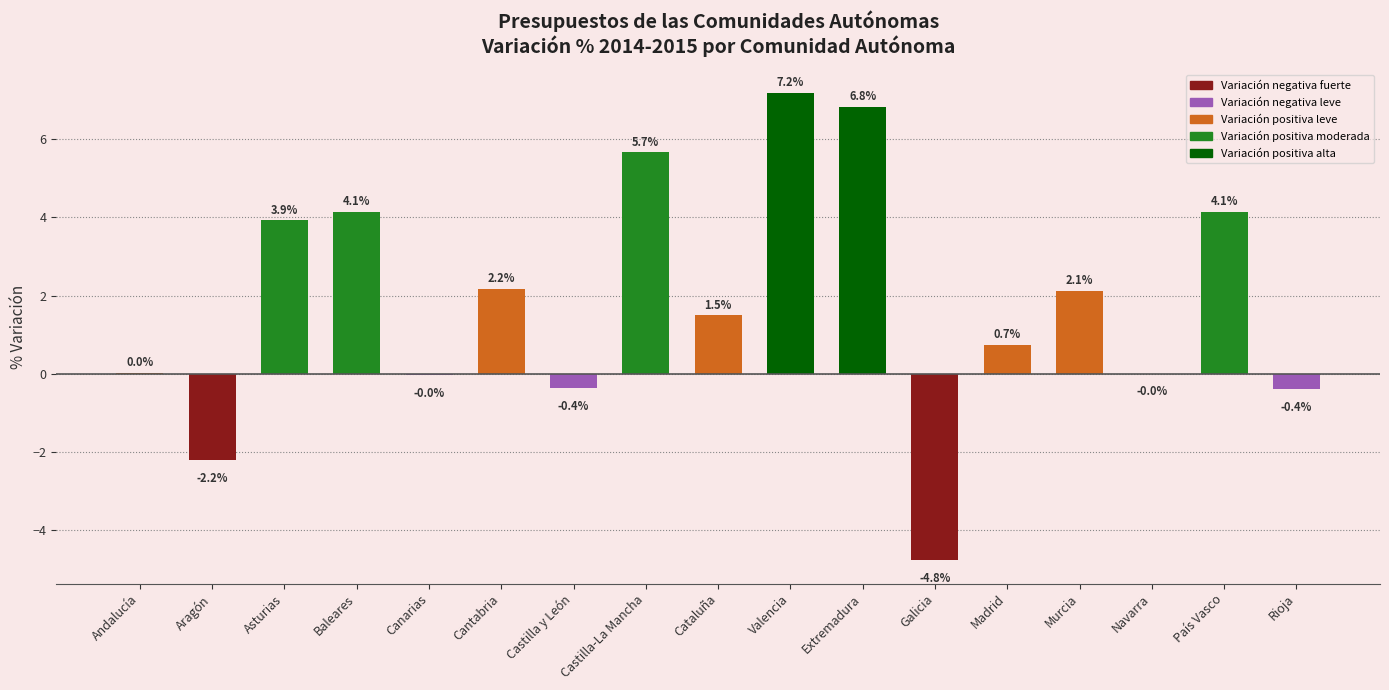

At which category does the chart reach its peak across all series?

Valencia